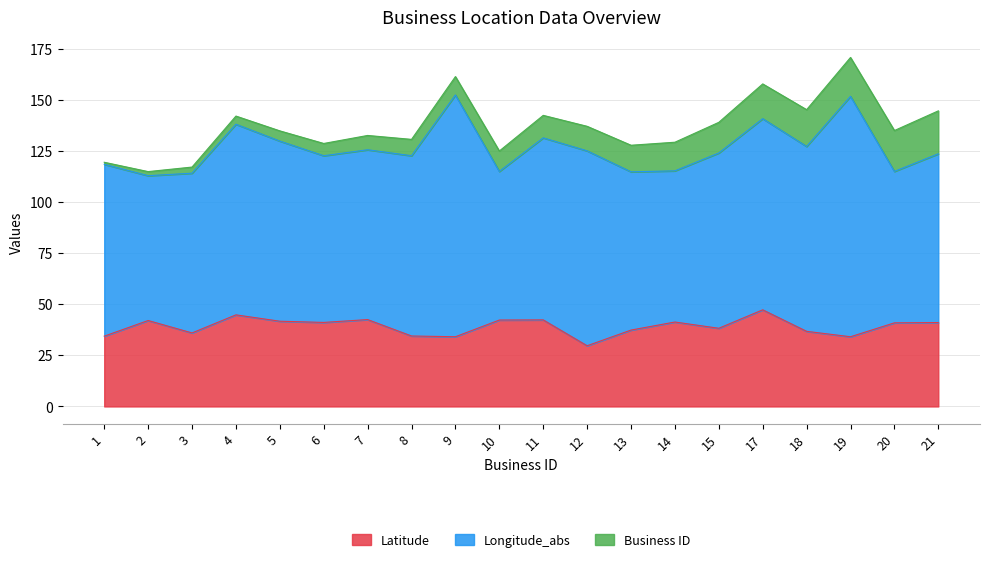

True or false: Business ID has more than 2 points higher than both neighbors.

False